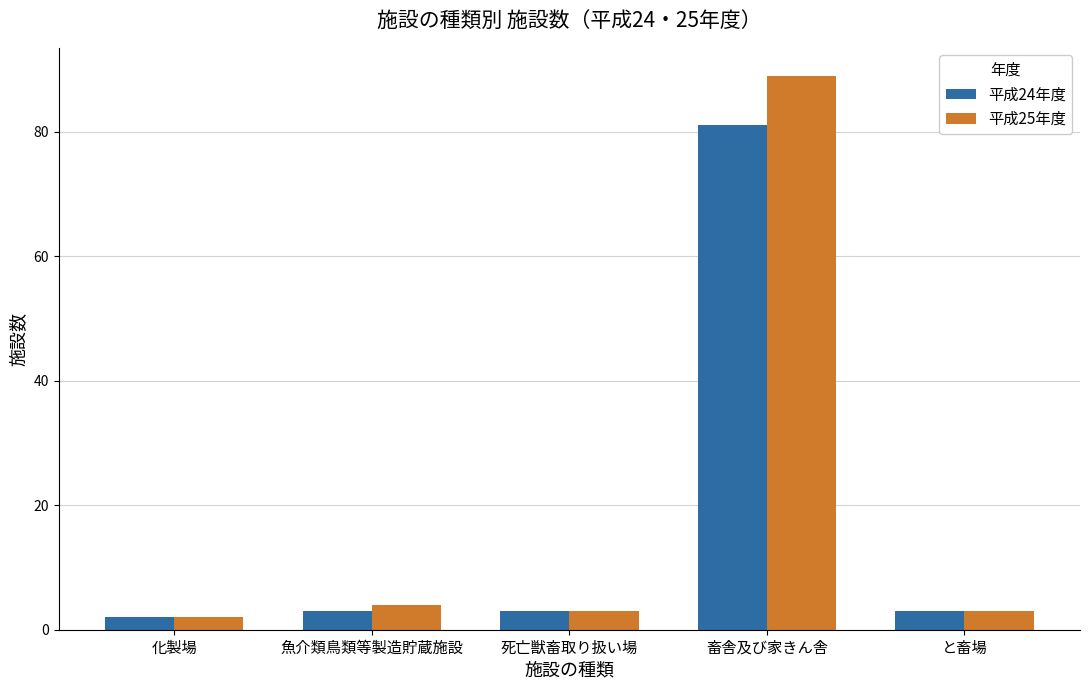

Where is 平成25年度 nearest to the value 45?

魚介類鳥類等製造貯蔵施設